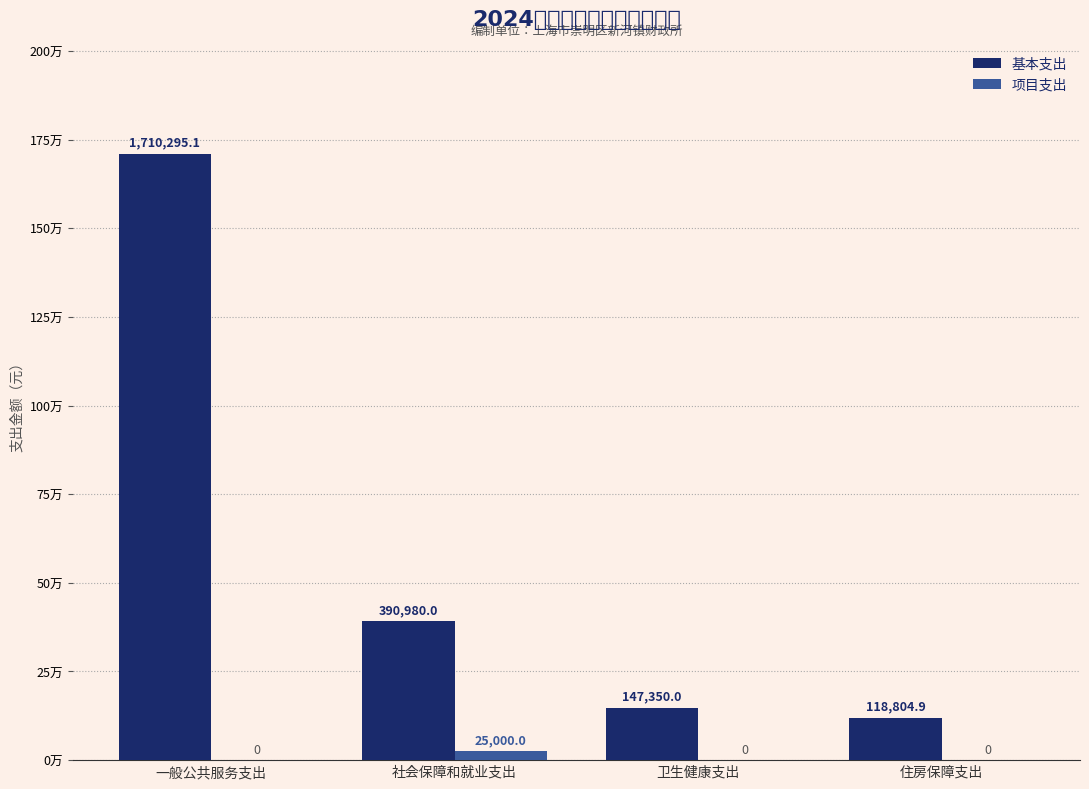

Rank the categories by 项目支出 value from lowest to highest.

一般公共服务支出, 卫生健康支出, 住房保障支出, 社会保障和就业支出